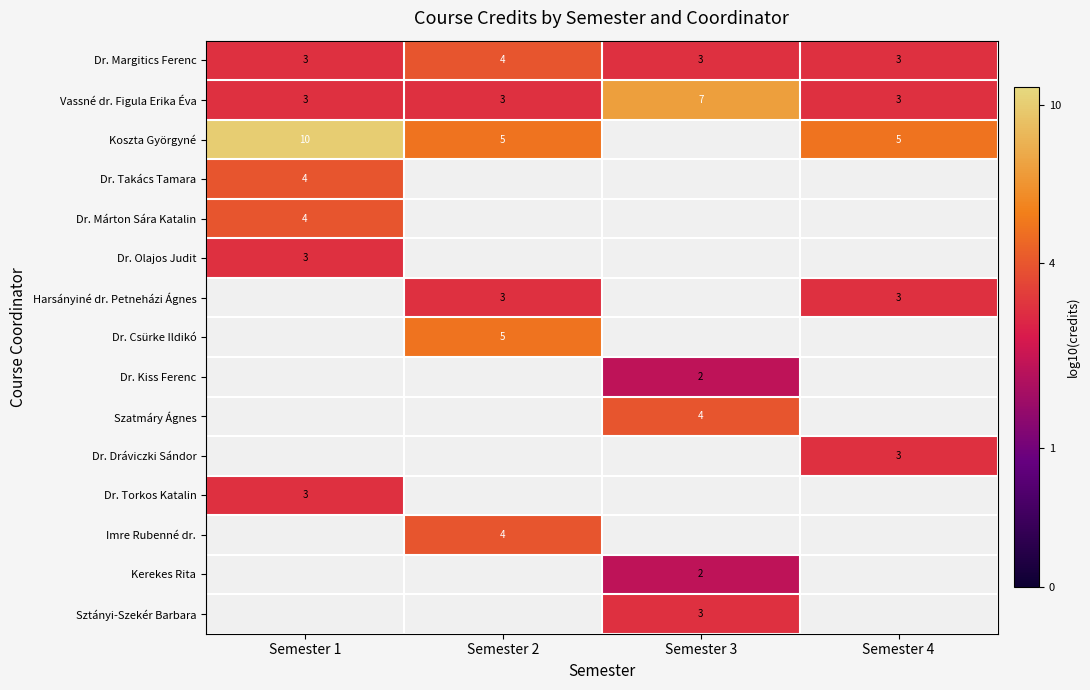

Is the value of Kerekes Rita at Semester 3 greater than the value of Dr. Takács Tamara at Semester 1?

No